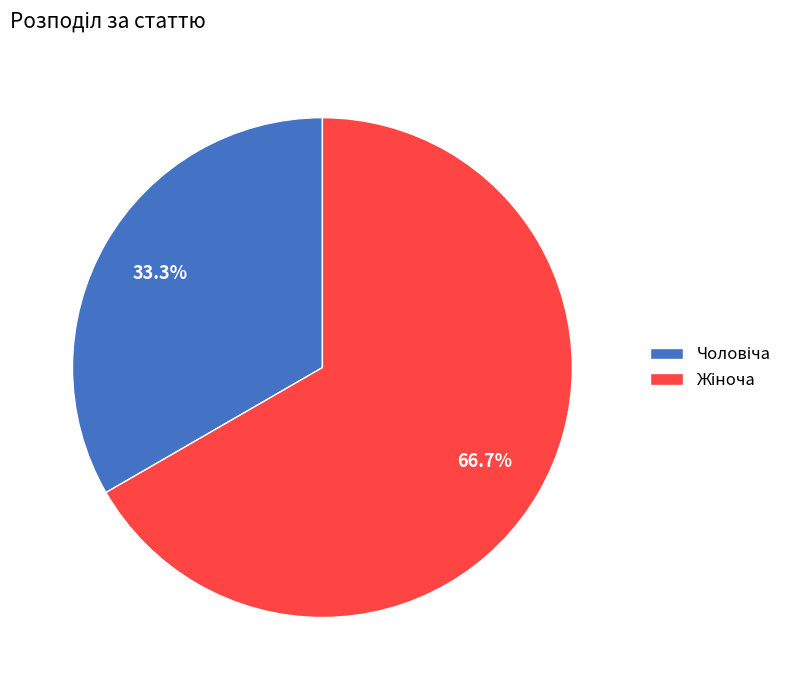

Is there any slice that represents more than half of the pie?

Yes